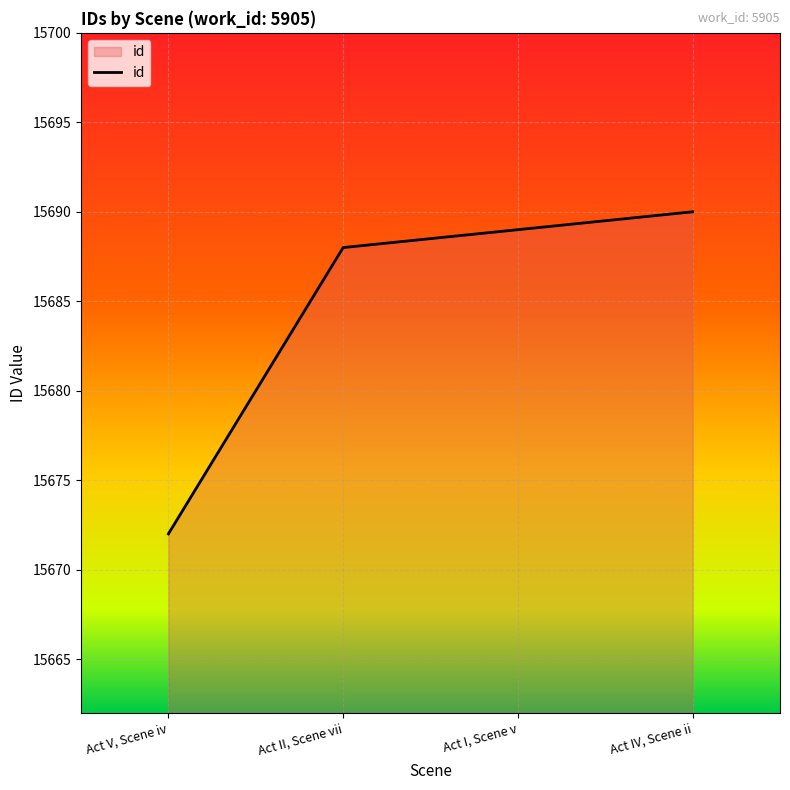

Where is the data nearest to the value 15681?

Act II, Scene vii